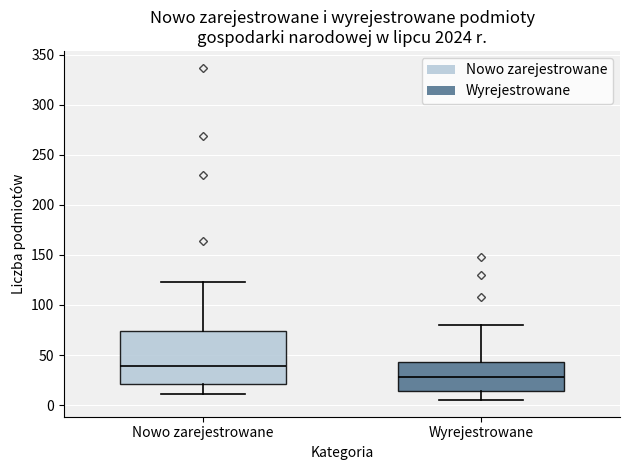

Reading left to right, transcribe this box plot: for each box, give where its median line is, the range the box spans, and where its two whiskers end, as read against the y-axis. The values are not printed on the chart, so give them approximately, as read against the axis.

Nowo zarejestrowane: median 40, box 20 to 75, whiskers 10 to 125
Wyrejestrowane: median 30, box 15 to 45, whiskers 5 to 80